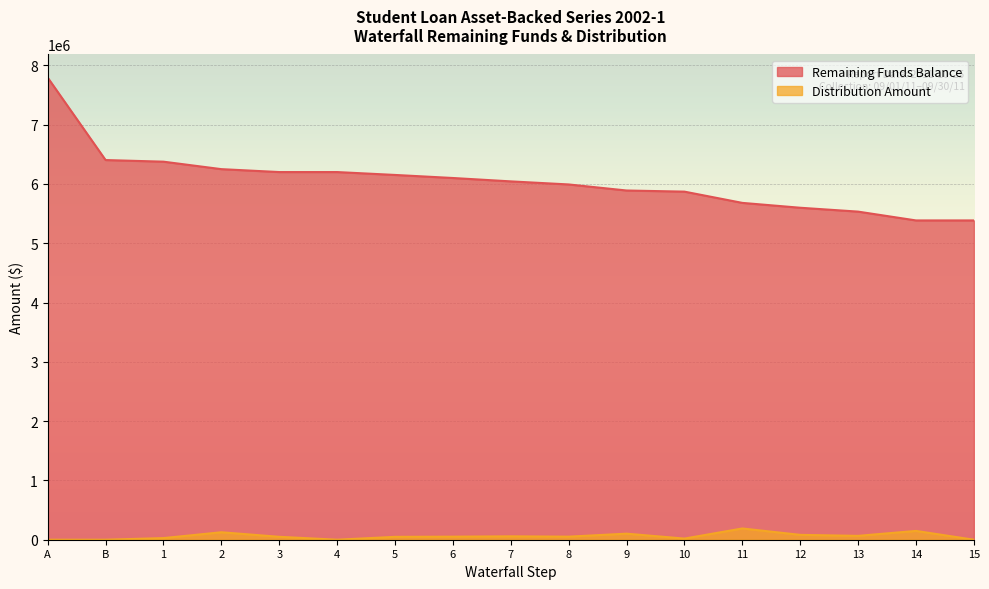

Rank the series at 13 from lowest to highest value.

Distribution Amount, Remaining Funds Balance